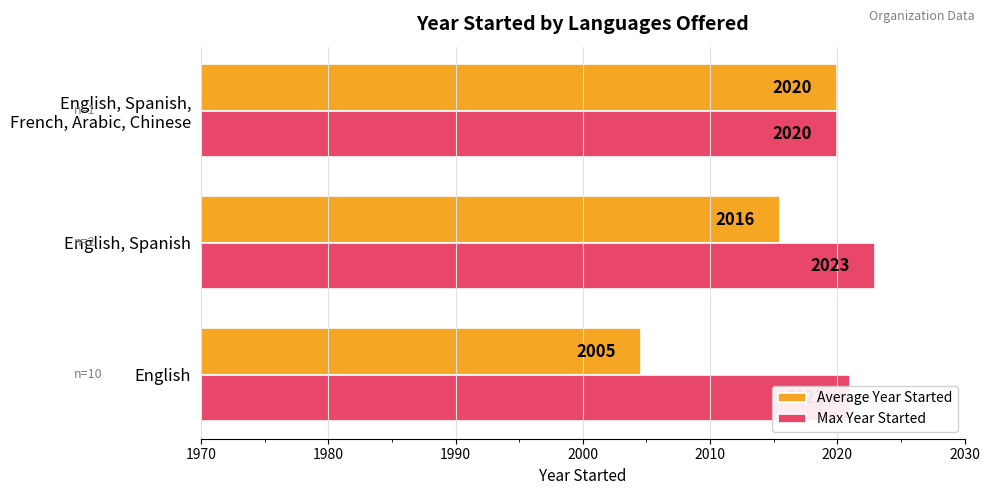

At which label does Max Year Started reach its peak?

English, Spanish